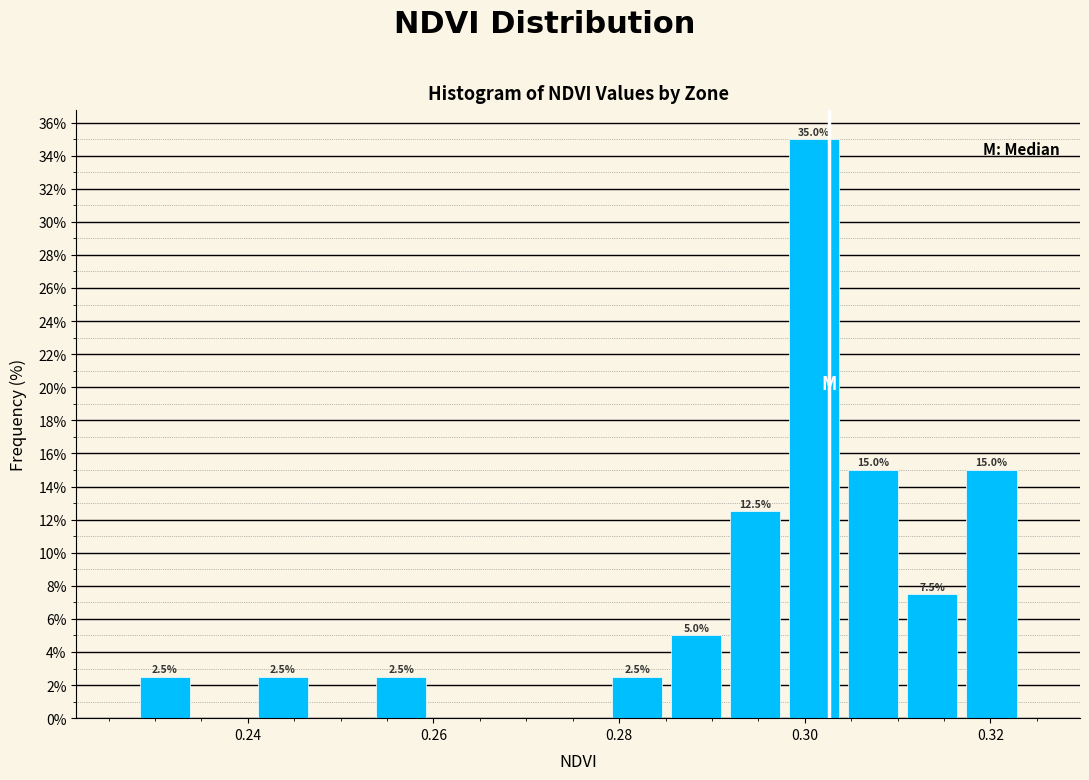

Read against the x-axis, roughly where is the centre of the tallest bar?

0.302